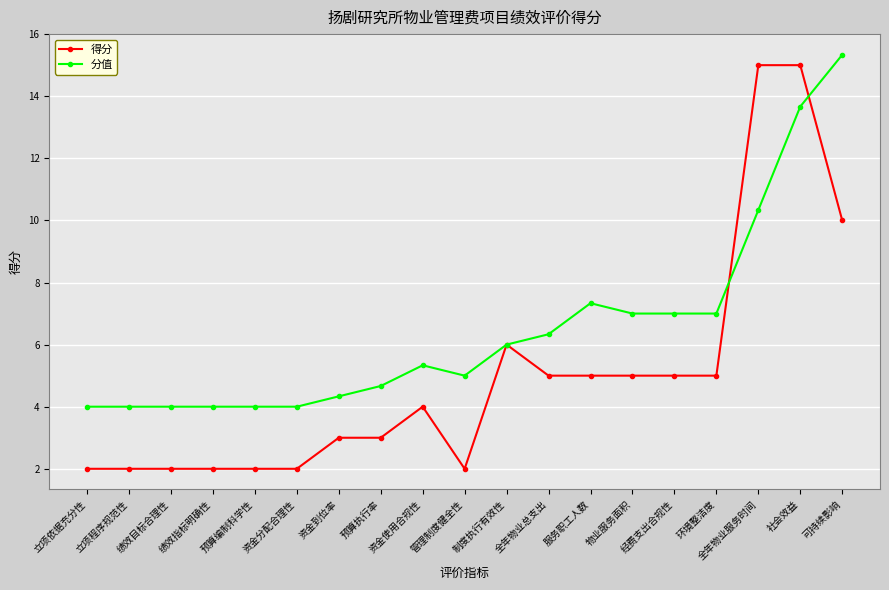

True or false: 得分 has more than 1 points higher than both neighbors.

True